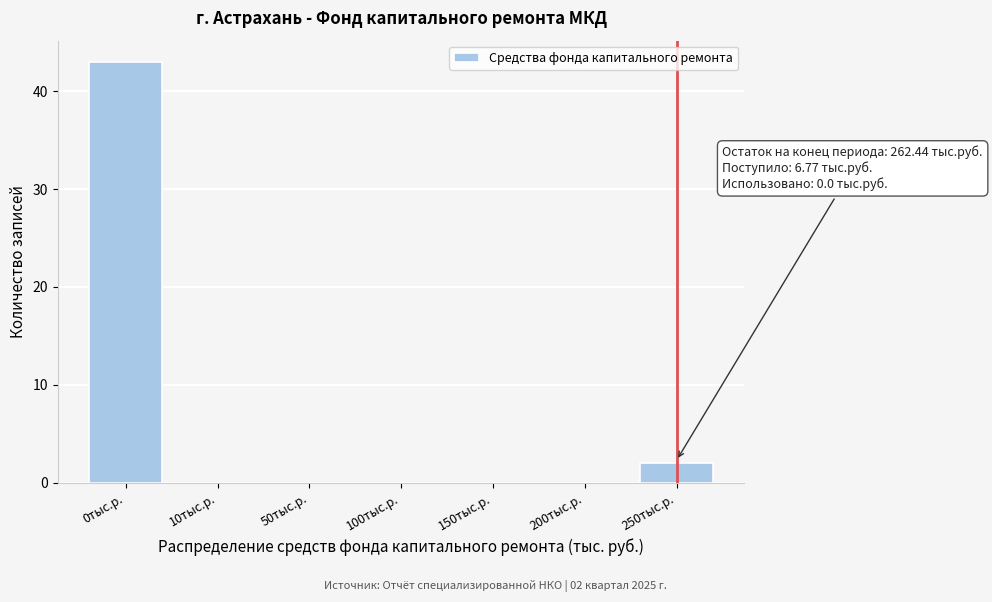

Reading left to right, list all the values displayed in this chart.

0тыс.р.=43	10тыс.р.=0	50тыс.р.=0	100тыс.р.=0	150тыс.р.=0	200тыс.р.=0	250тыс.р.=2